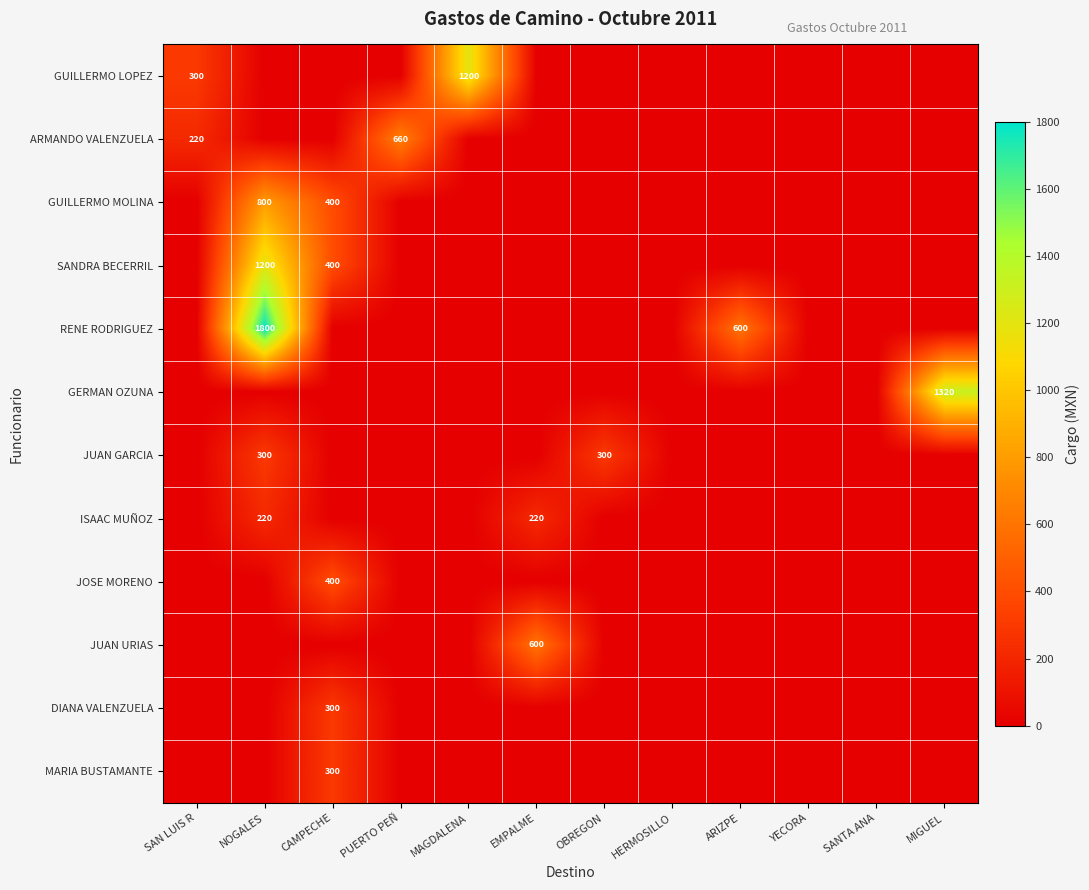

How many distinct data groups are displayed?

12